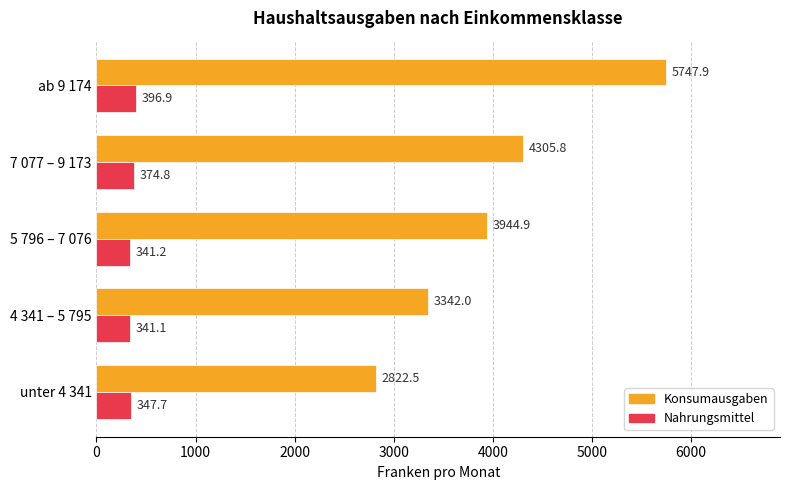

What are all the series names shown in the legend?

Konsumausgaben, Nahrungsmittel